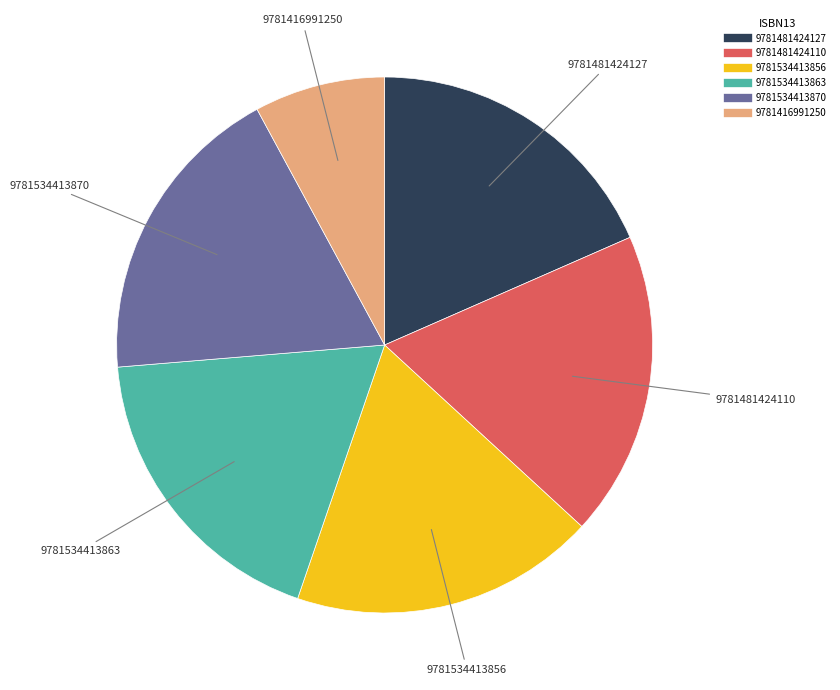

Which has a higher value, 9781534413856 or 9781416991250?

9781534413856